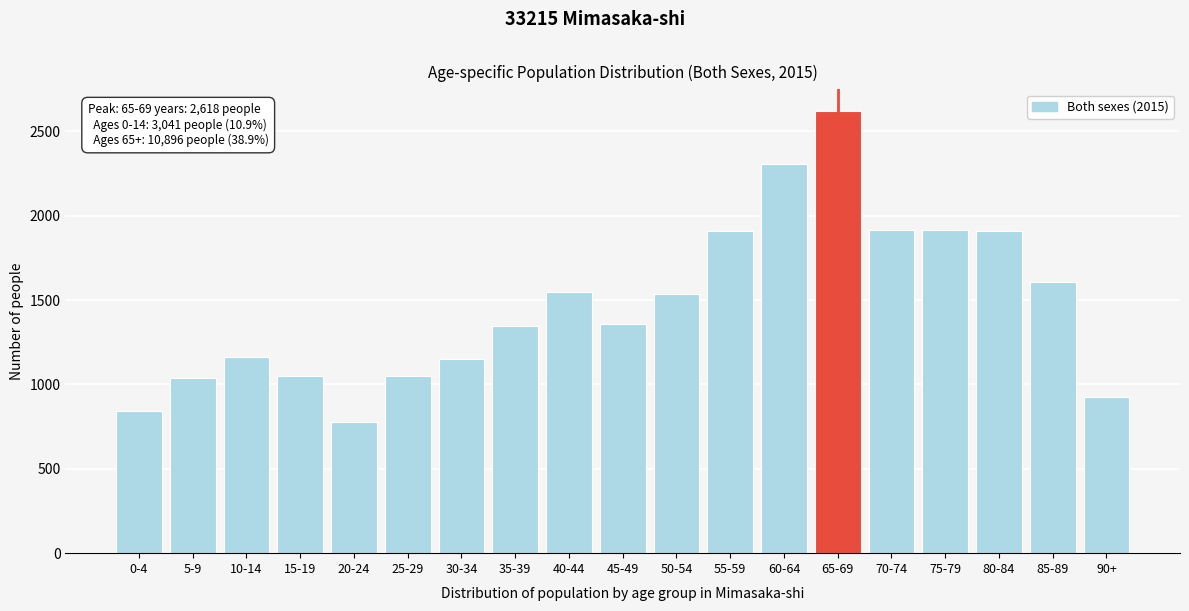

What is the value of the 3rd bar from the left?

1161